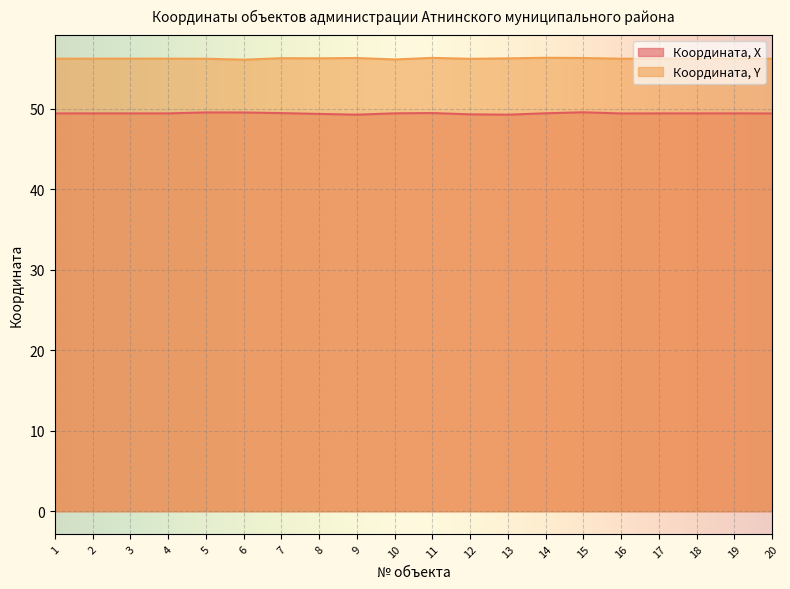

True or false: Координата, Y and Координата, X intersect in this chart.

False